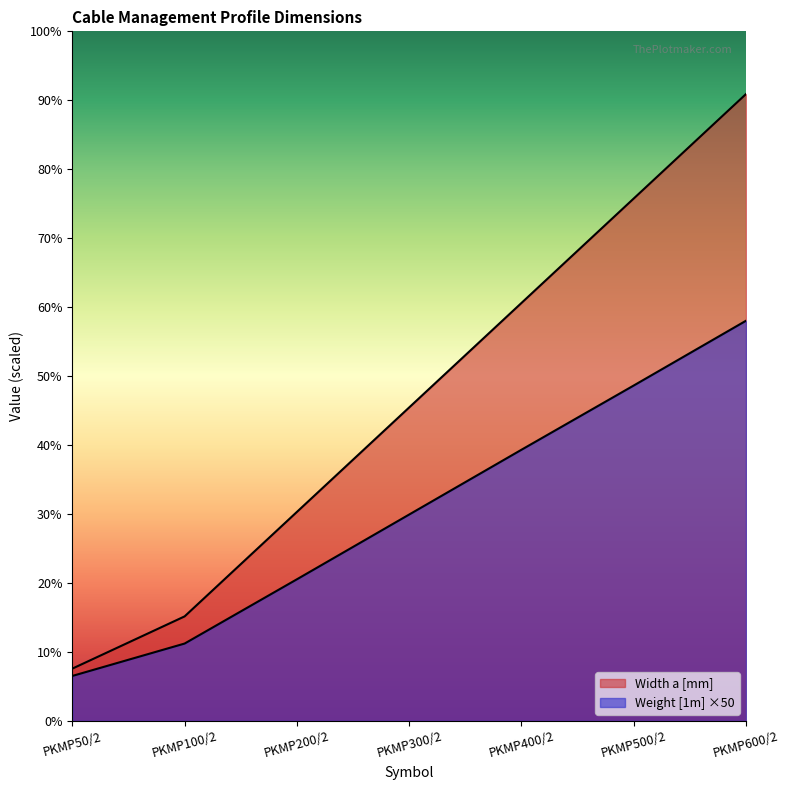

List the labels in order of Width a [mm] value, largest first.

PKMP600/2, PKMP500/2, PKMP400/2, PKMP300/2, PKMP200/2, PKMP100/2, PKMP50/2